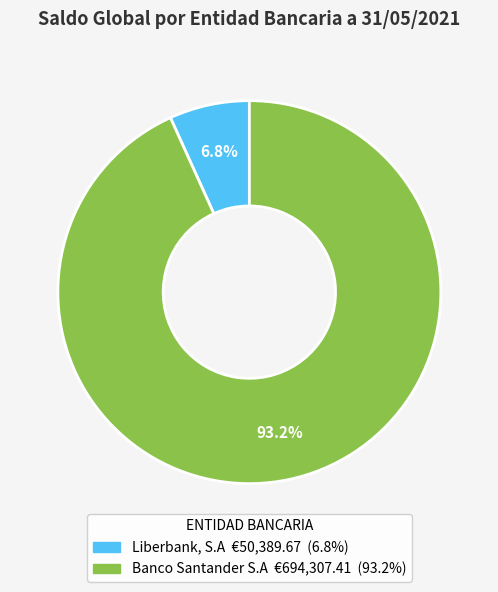

To the nearest percent, what portion does Liberbank, S.A represent?

7%